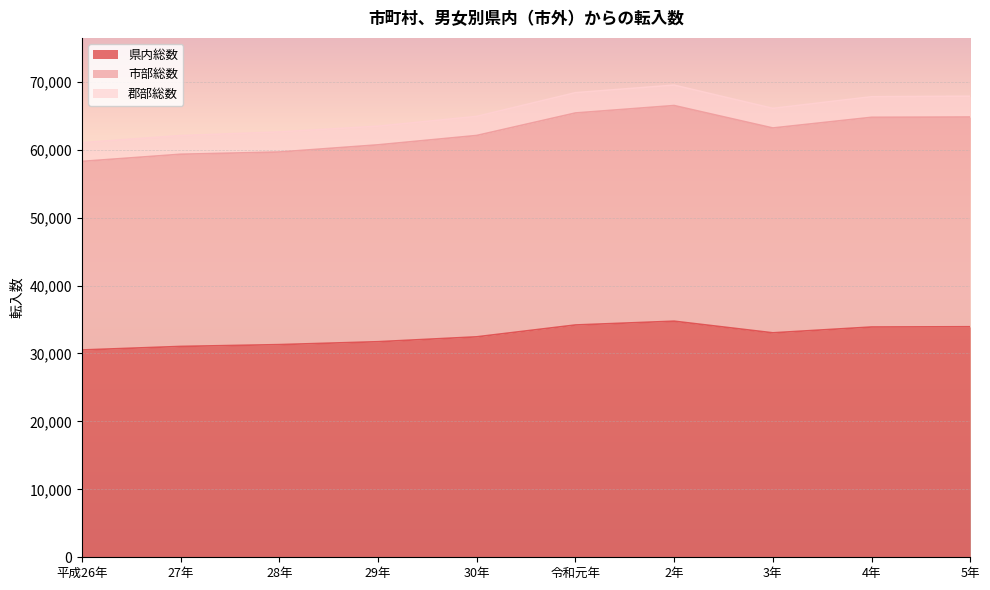

In 市部総数, how many points are higher than both neighbors (excluding endpoints)?

1